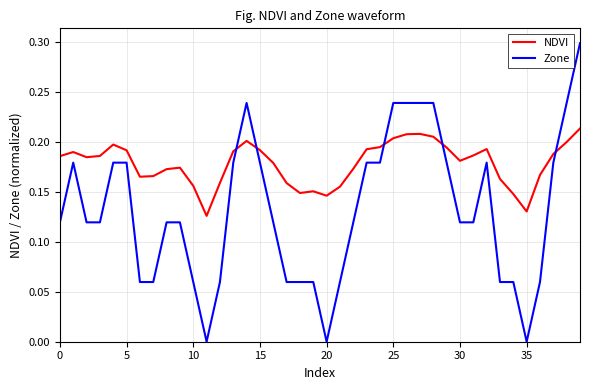

What is the maximum value shown in the chart?

0.3